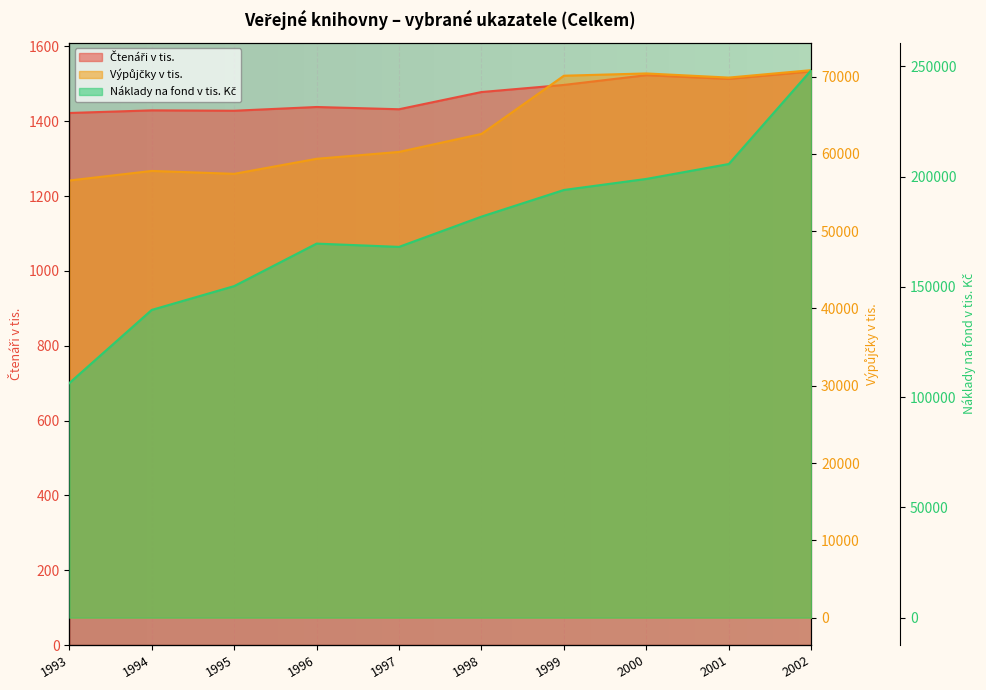

Rank the series at 2001 from lowest to highest value.

Čtenáři v tis., Výpůjčky v tis., Náklady na fond v tis. Kč